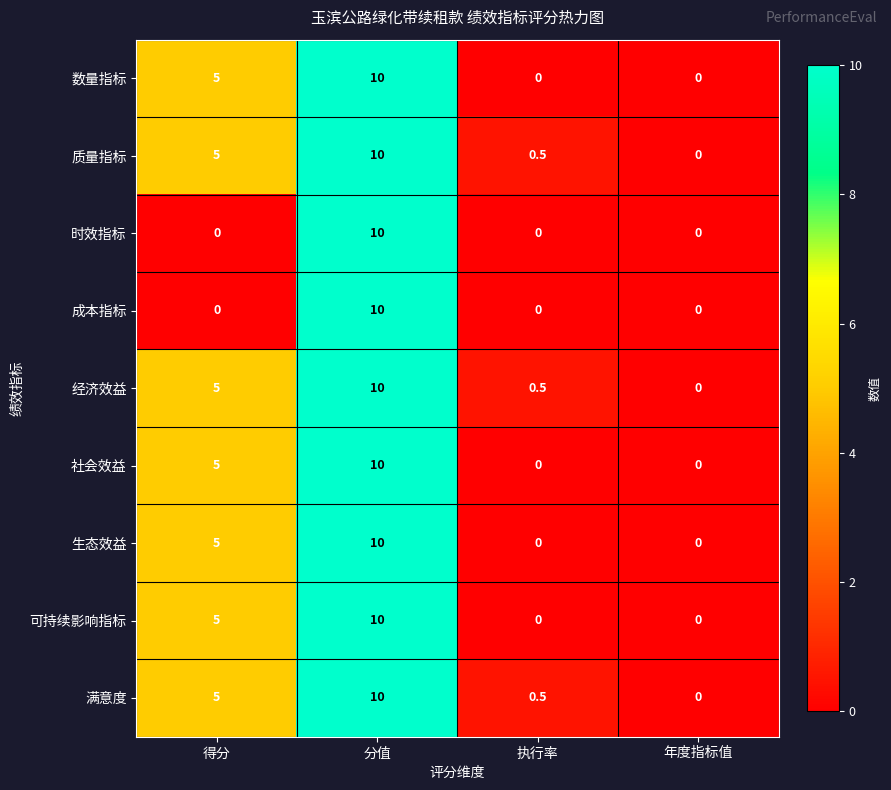

Rank the categories by 满意度 value from highest to lowest.

分值, 得分, 执行率, 年度指标值